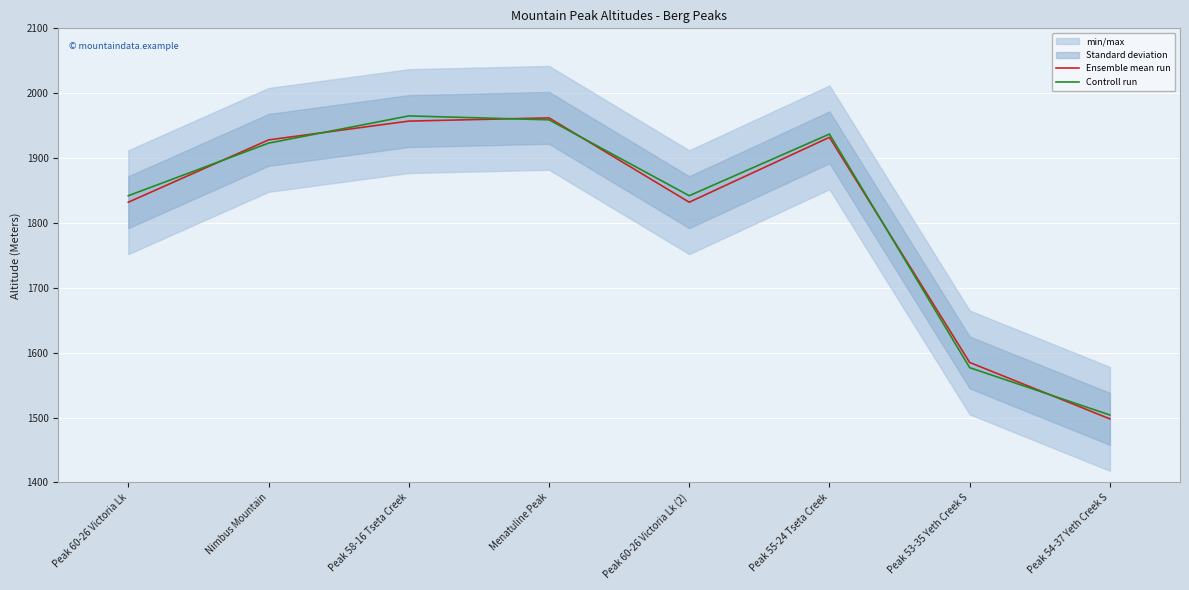

Where do Ensemble mean run and Controll run first cross each other?

Peak 60-26 Victoria Lk and Nimbus Mountain